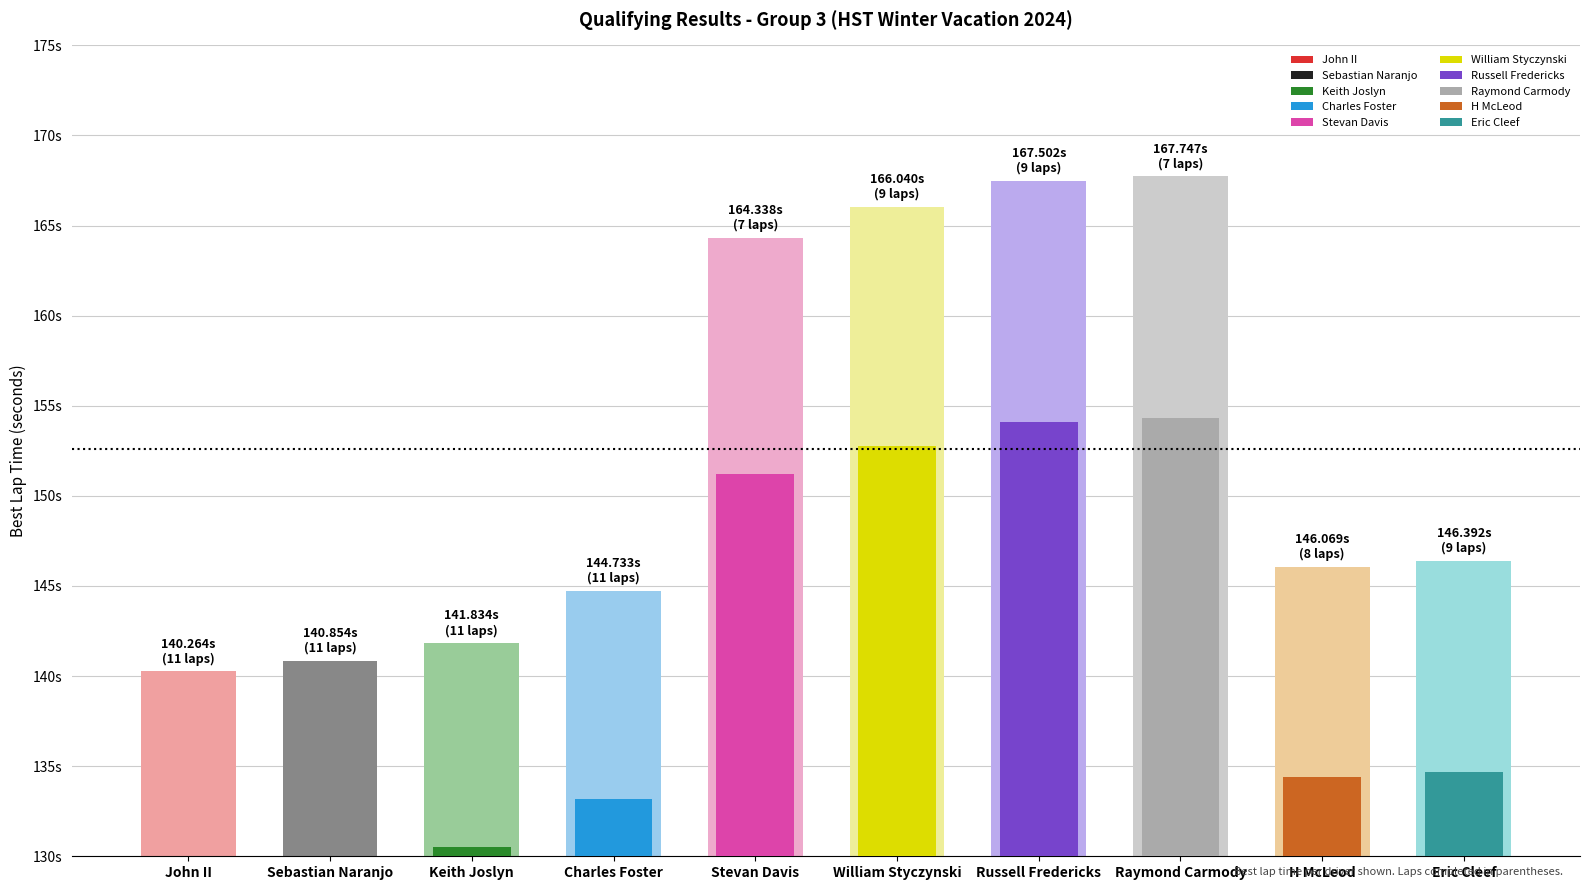

Is it true that the value at Eric Cleef is 146.4?

True